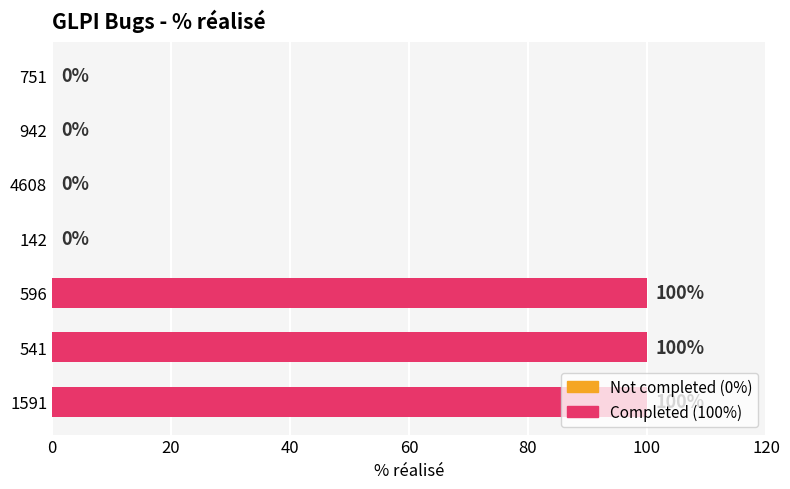

What is the sum of the values at 142 and 596?

100